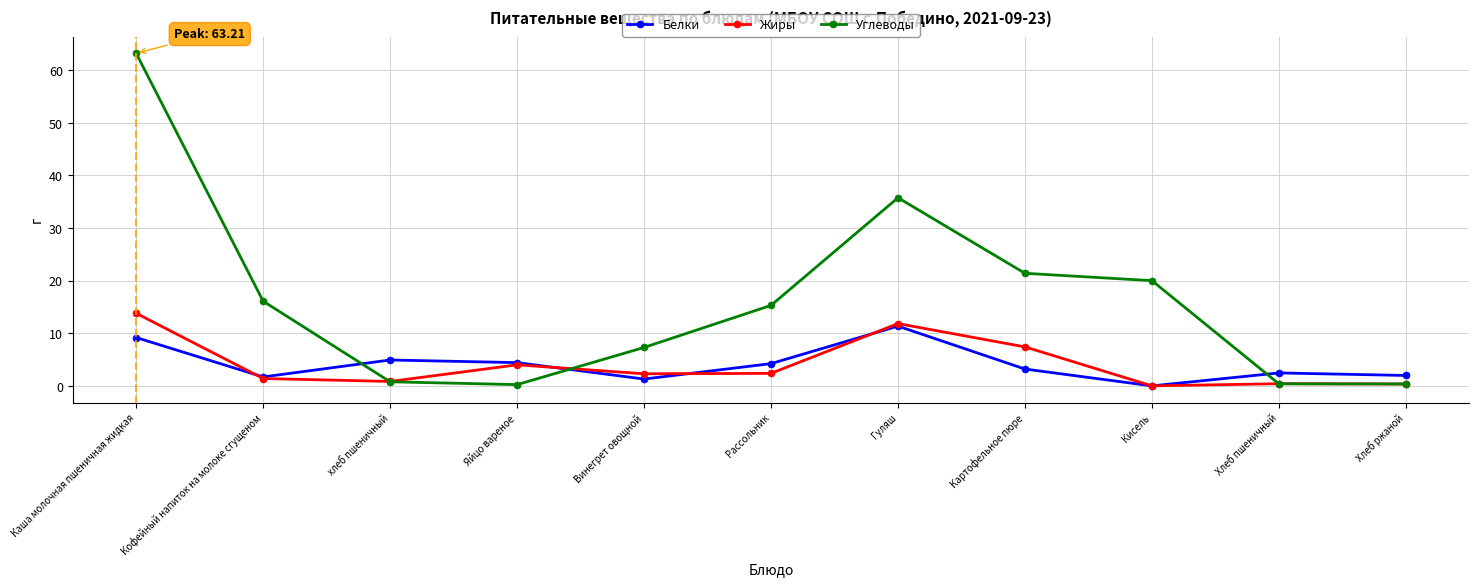

At which label does Углеводы first exceed 15?

Каша молочная пшеничная жидкая